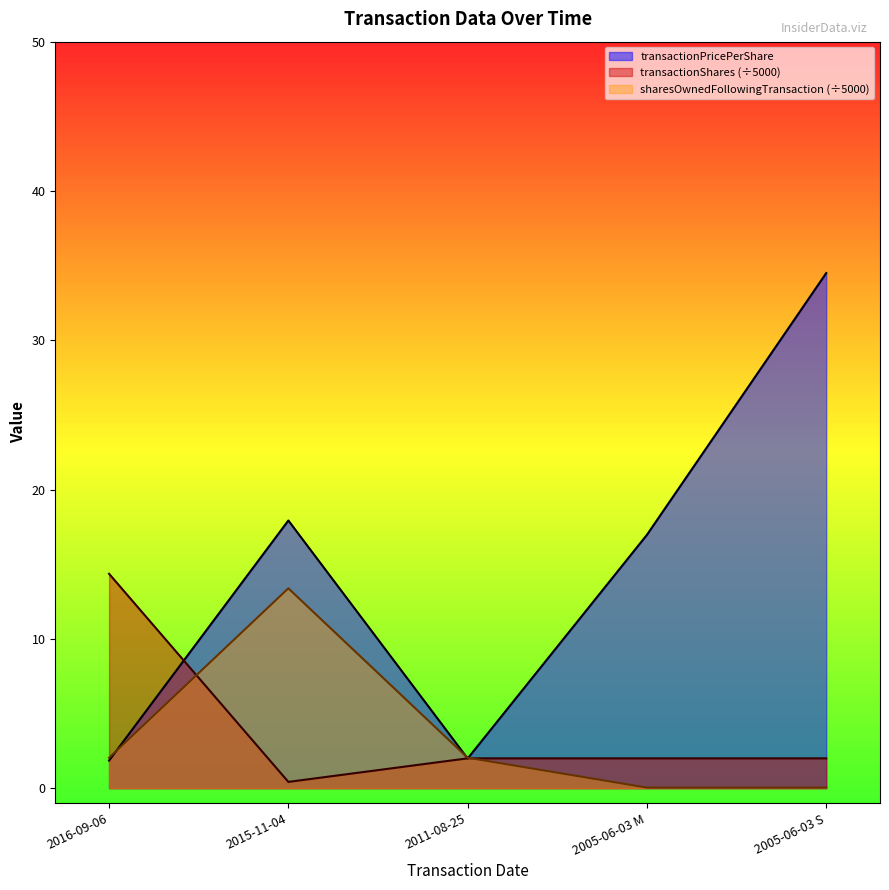

The transactionShares series shows 0.4 at 2015-11-04. True or false?

True